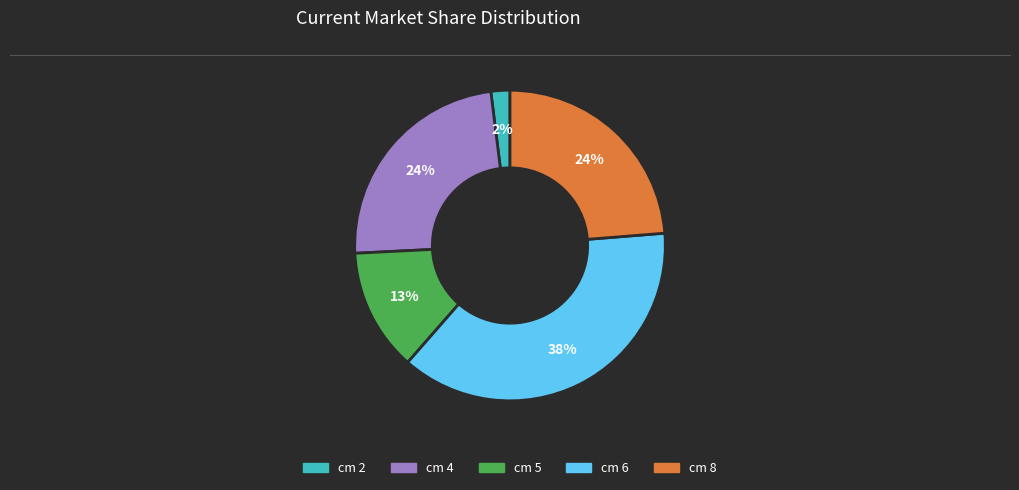

Is there a majority slice in this chart?

No